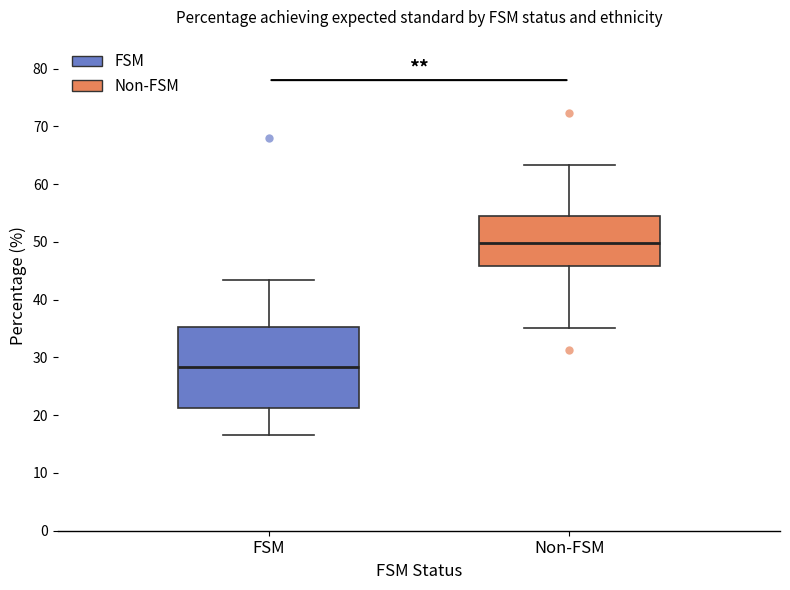

Where does the lower whisker of the box for FSM end on the y-axis? The values are not printed on the chart, so give them approximately, as read against the axis.

17